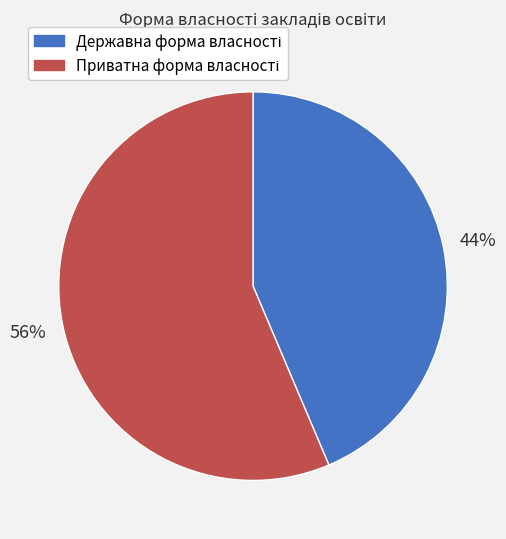

Does any single category account for the majority?

Yes